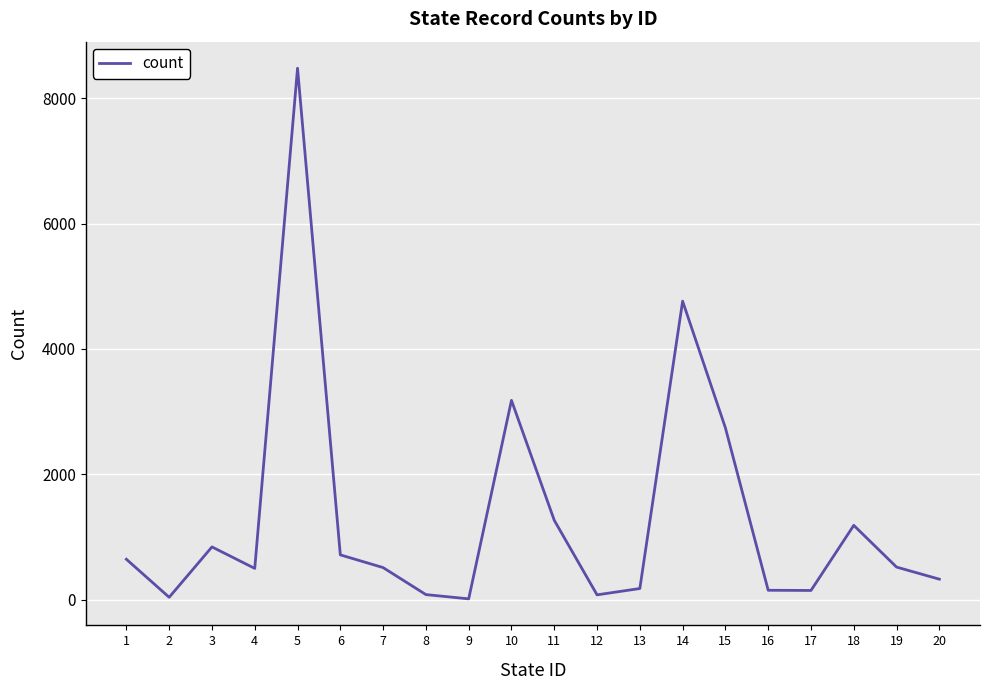

The value at 19 is 518. True or false?

True